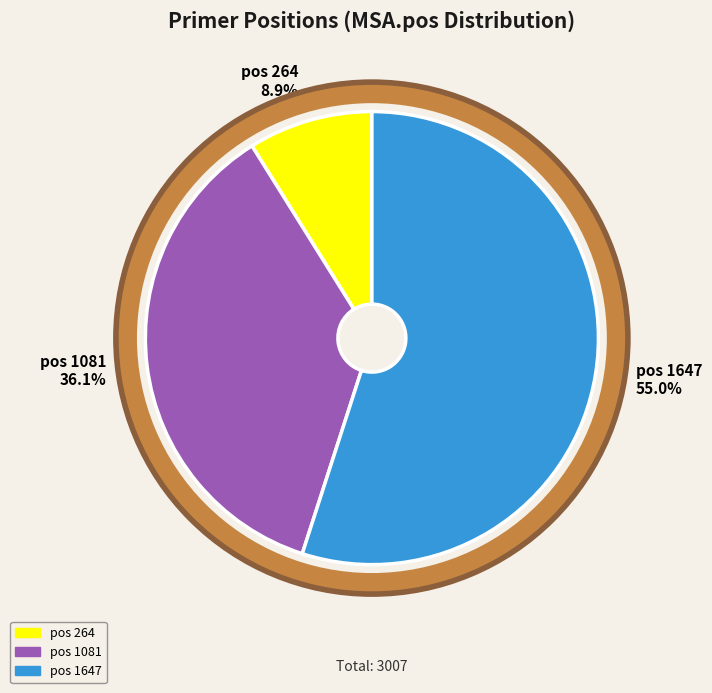

Does pos 1081 account for over 50% of the chart?

No